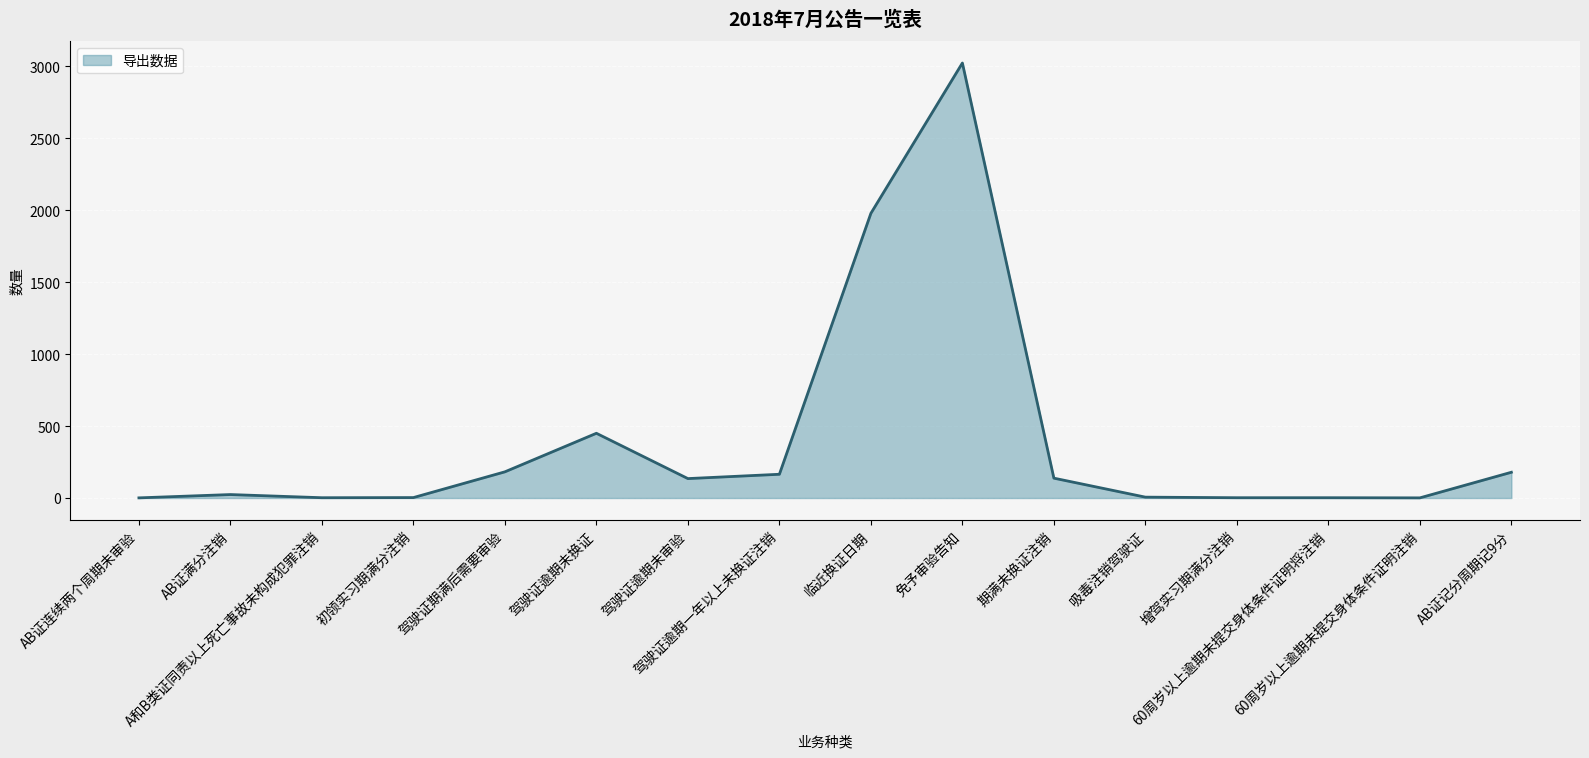

What is the greatest value displayed?

3024